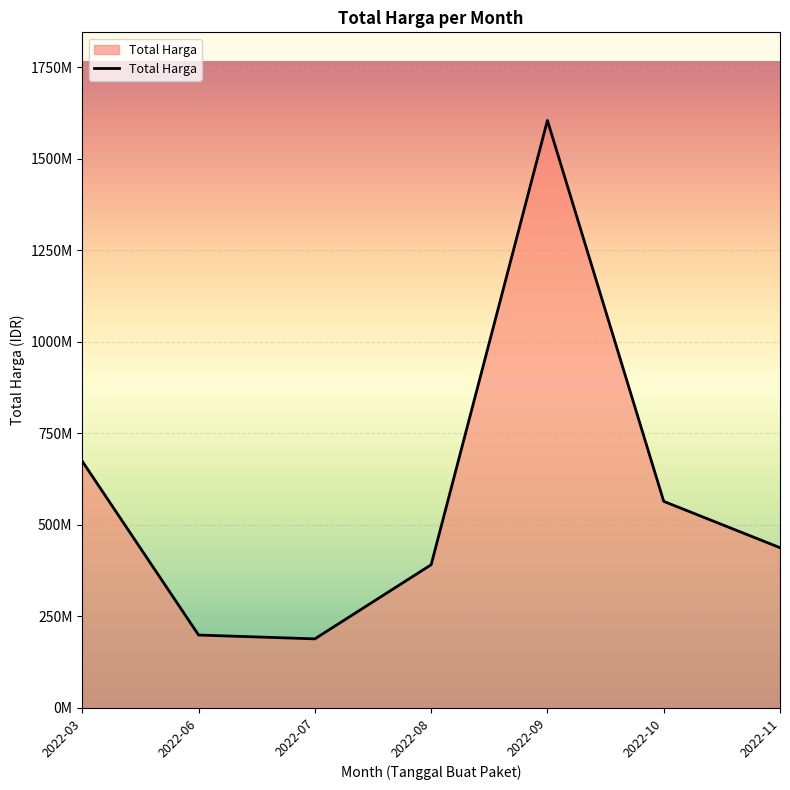

What is the minimum value shown in the chart?

188750000